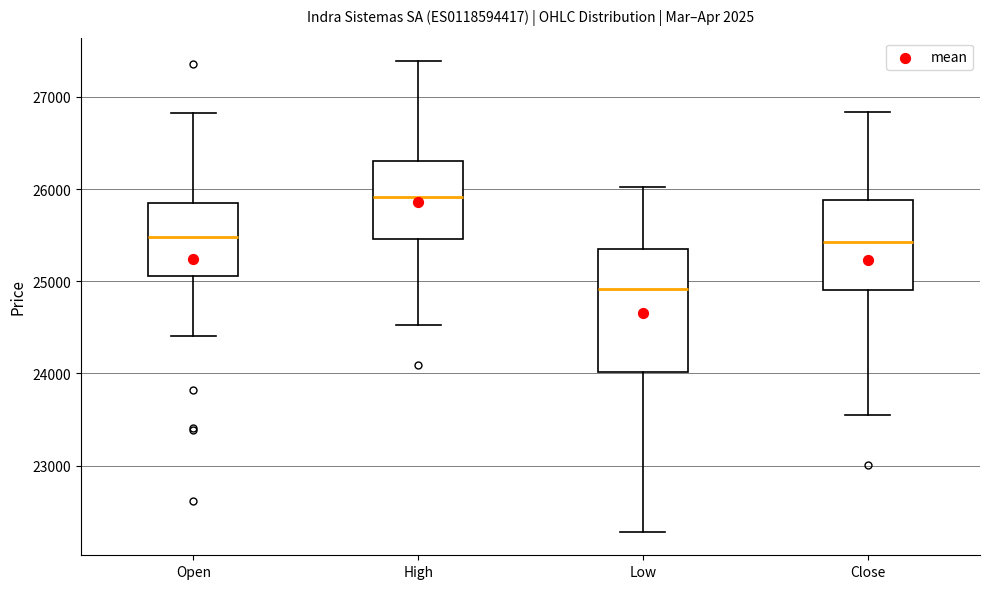

Reading left to right, read every box against the y-axis: the position of its median line, the range the box covers, and the ends of its whiskers. The values are not printed on the chart, so give them approximately, as read against the axis.

Open: median 25500, box 25100 to 25900, whiskers 24400 to 26800
High: median 25900, box 25500 to 26300, whiskers 24500 to 27400
Low: median 24900, box 24000 to 25400, whiskers 22300 to 26000
Close: median 25400, box 24900 to 25900, whiskers 23600 to 26800